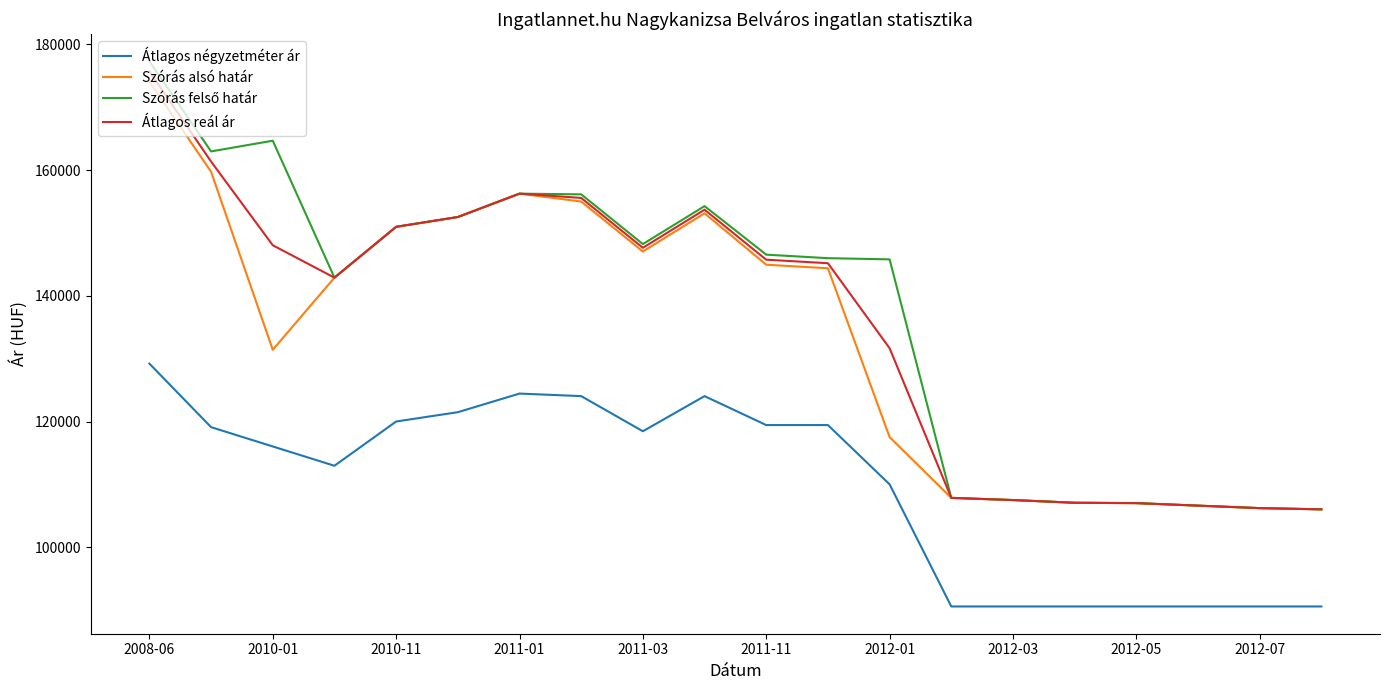

What is the maximum value shown in the chart?

177329